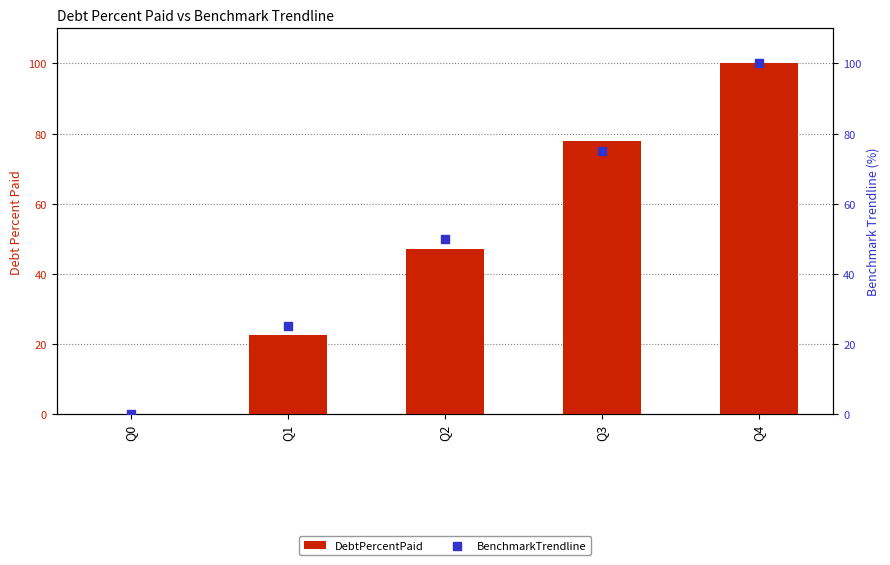

Which series reaches the maximum Y coordinate?

DebtPercentPaid